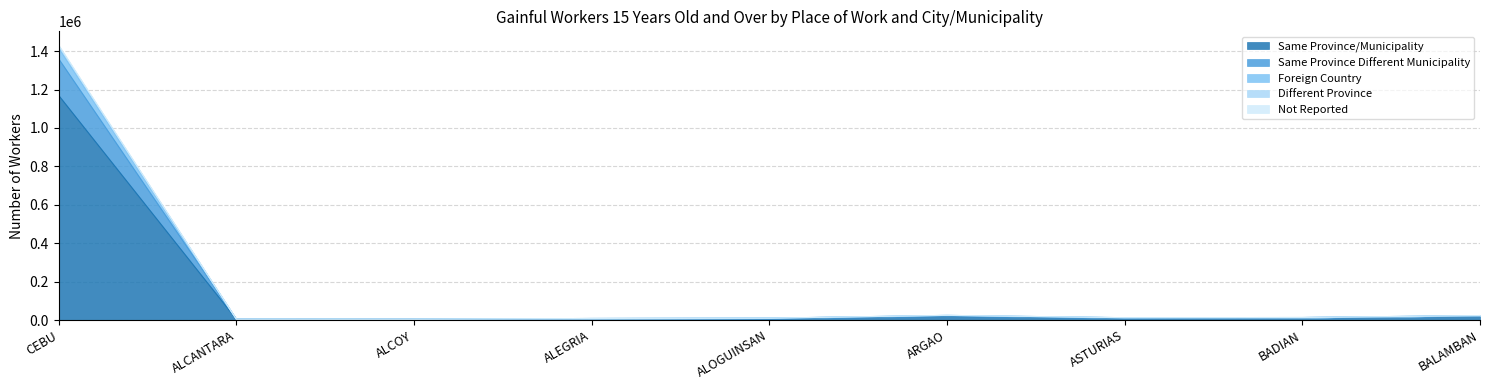

What position from the left is ALCANTARA?

2